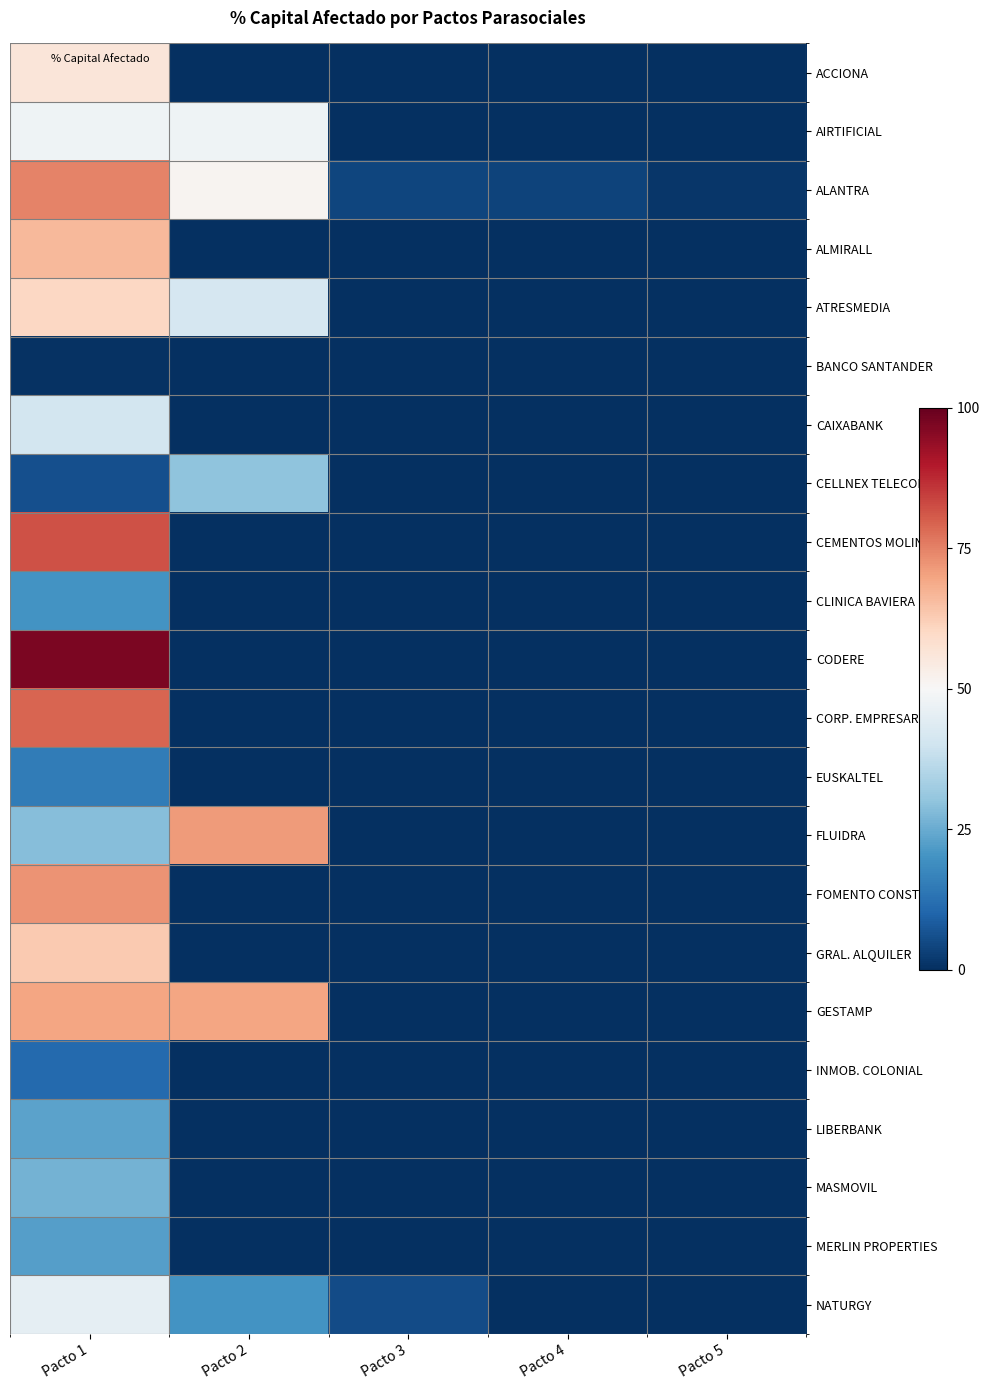

Which series has the largest range (max minus min)?

CODERE